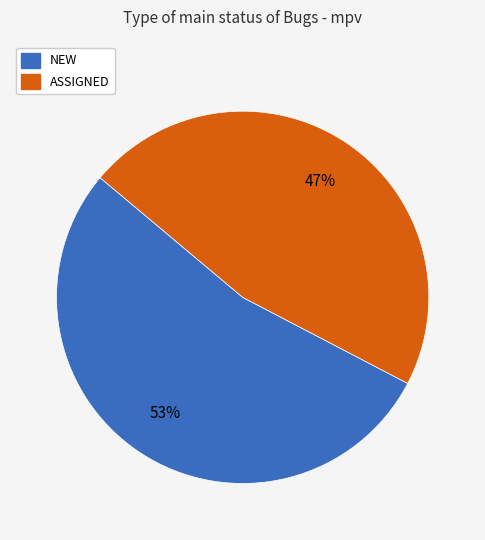

What percentage is the ASSIGNED slice, to the nearest percent?

47%